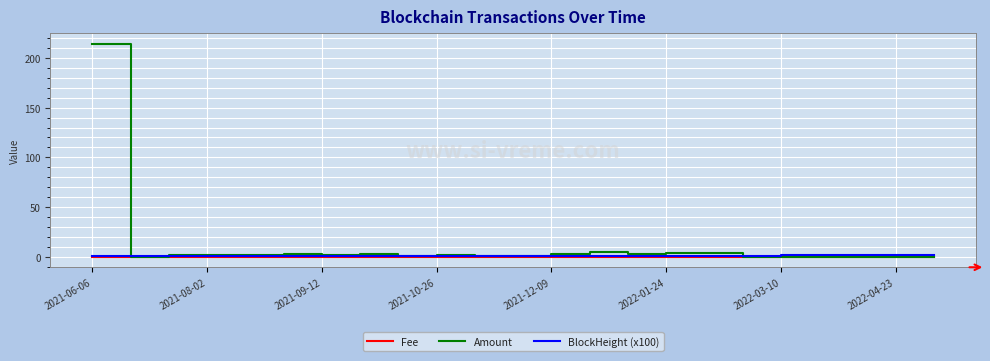

Which series has the largest range (max minus min)?

Amount